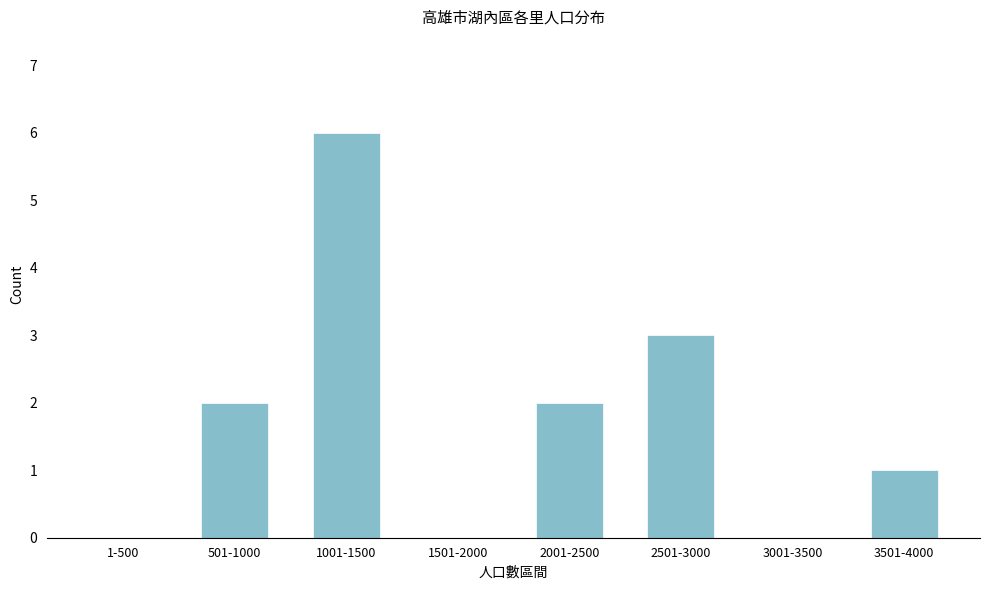

Reading right to left, what are all the values shown in this chart?

3501-4000=1	3001-3500=0	2501-3000=3	2001-2500=2	1501-2000=0	1001-1500=6	501-1000=2	1-500=0